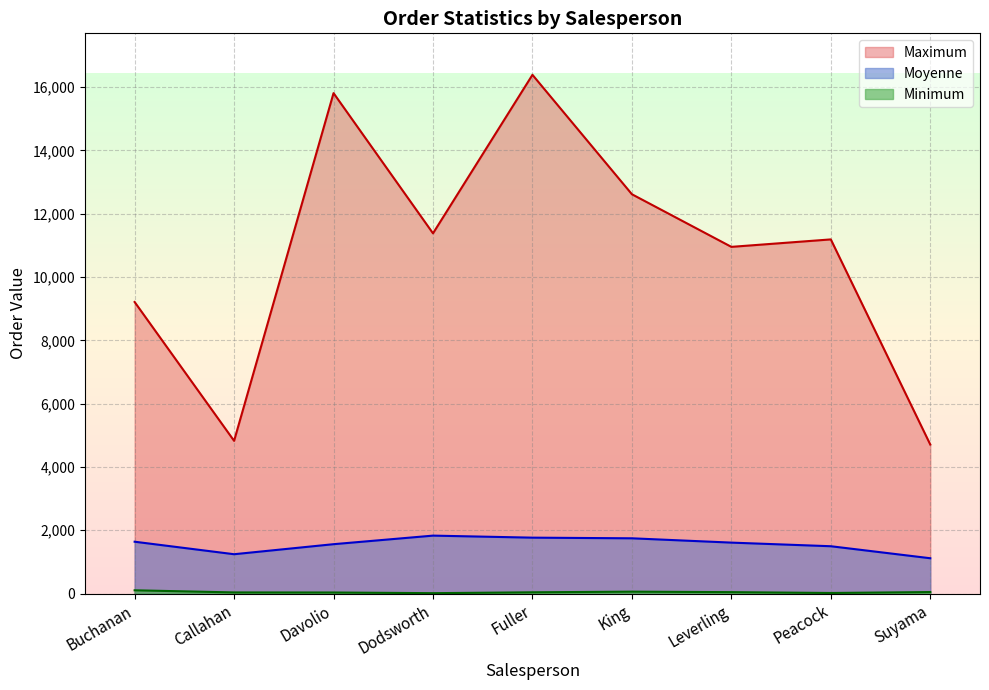

Reading left to right, transcribe all the data shown in this chart.

Moyenne: Buchanan=1637.9	Callahan=1242.8	Davolio=1559.8	Dodsworth=1830.4	Fuller=1766.3	King=1745.7	Leverling=1609.6	Peacock=1495.1	Suyama=1115.8
Minimum: Buchanan=103.2	Callahan=36.0	Davolio=33.8	Dodsworth=12.5	Fuller=40.0	King=60.0	Leverling=45.0	Peacock=18.4	Suyama=48.0
Maximum: Buchanan=9210.9	Callahan=4825.0	Davolio=15810.0	Dodsworth=11380.0	Fuller=16387.5	King=12615.0	Leverling=10952.8	Peacock=11188.4	Suyama=4707.5